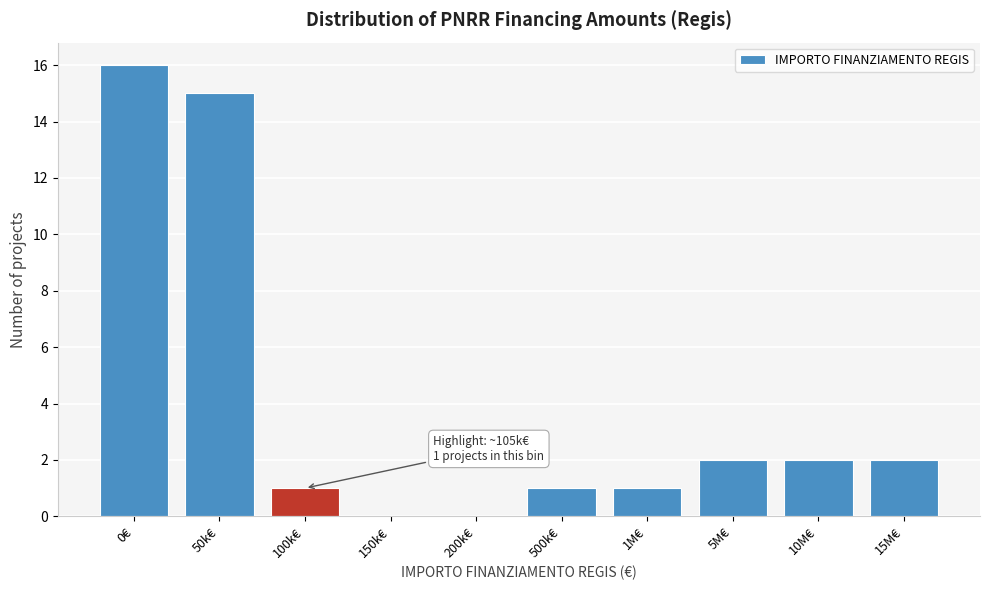

Reading left to right, what are all the values shown in this chart?

0€=16	50k€=15	100k€=1	150k€=0	200k€=0	500k€=1	1M€=1	5M€=2	10M€=2	15M€=2